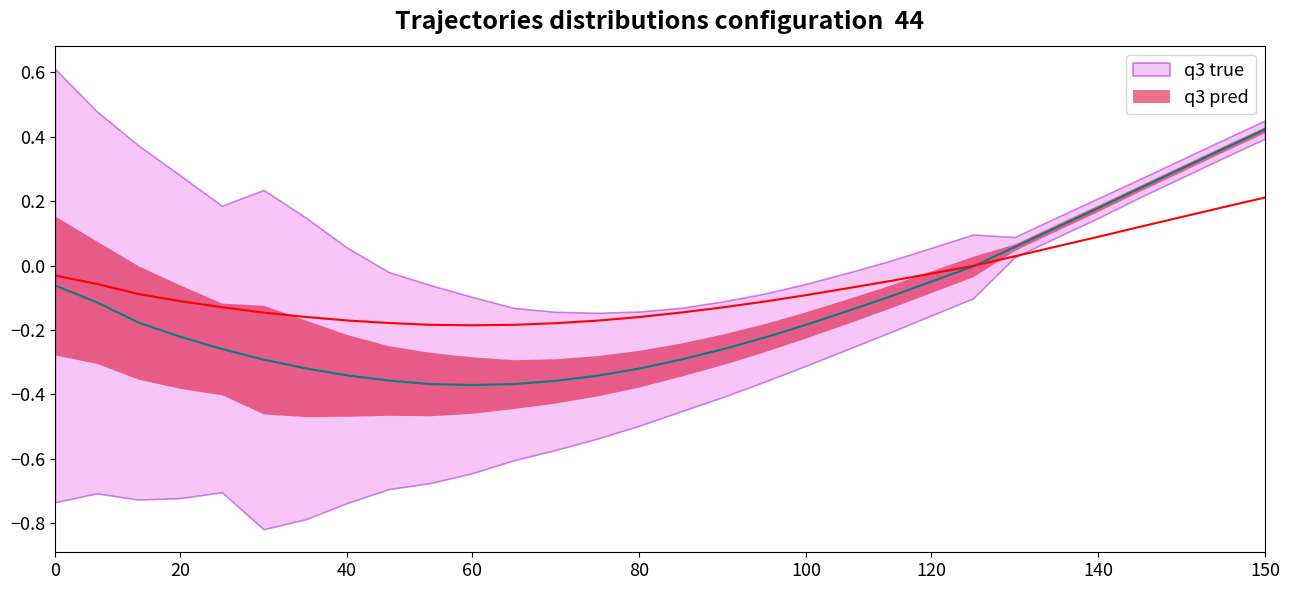

In q3 pred, how many points are lower than both neighbors (excluding endpoints)?

1